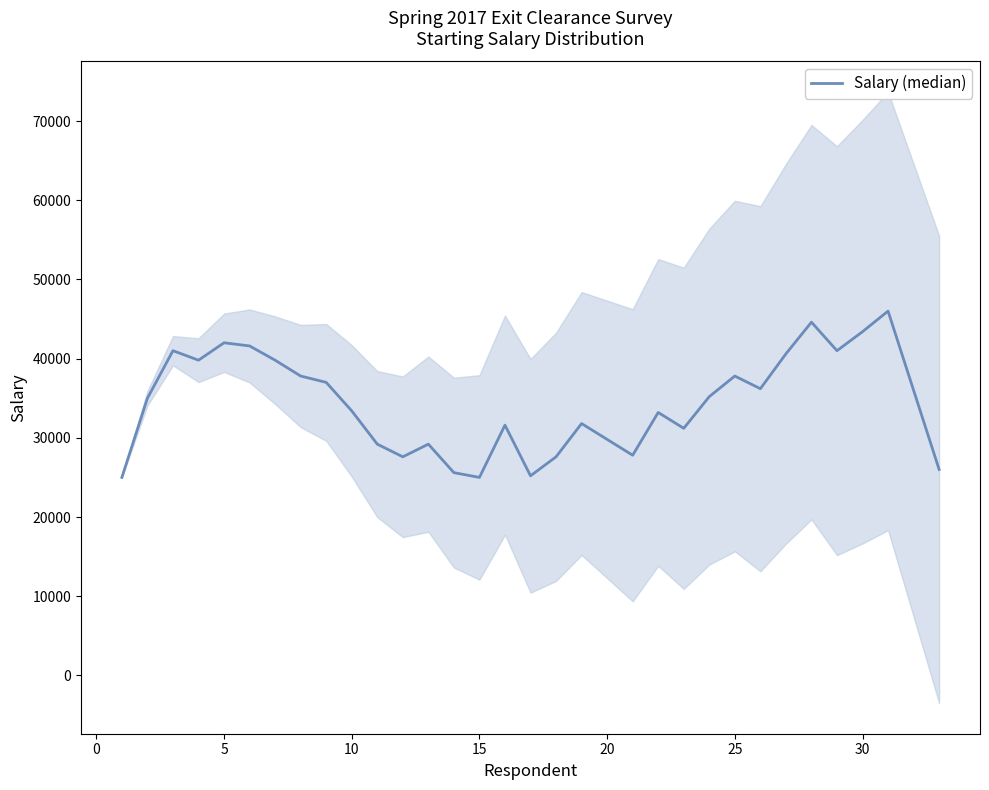

The value at 0 is 57192. True or false?

False